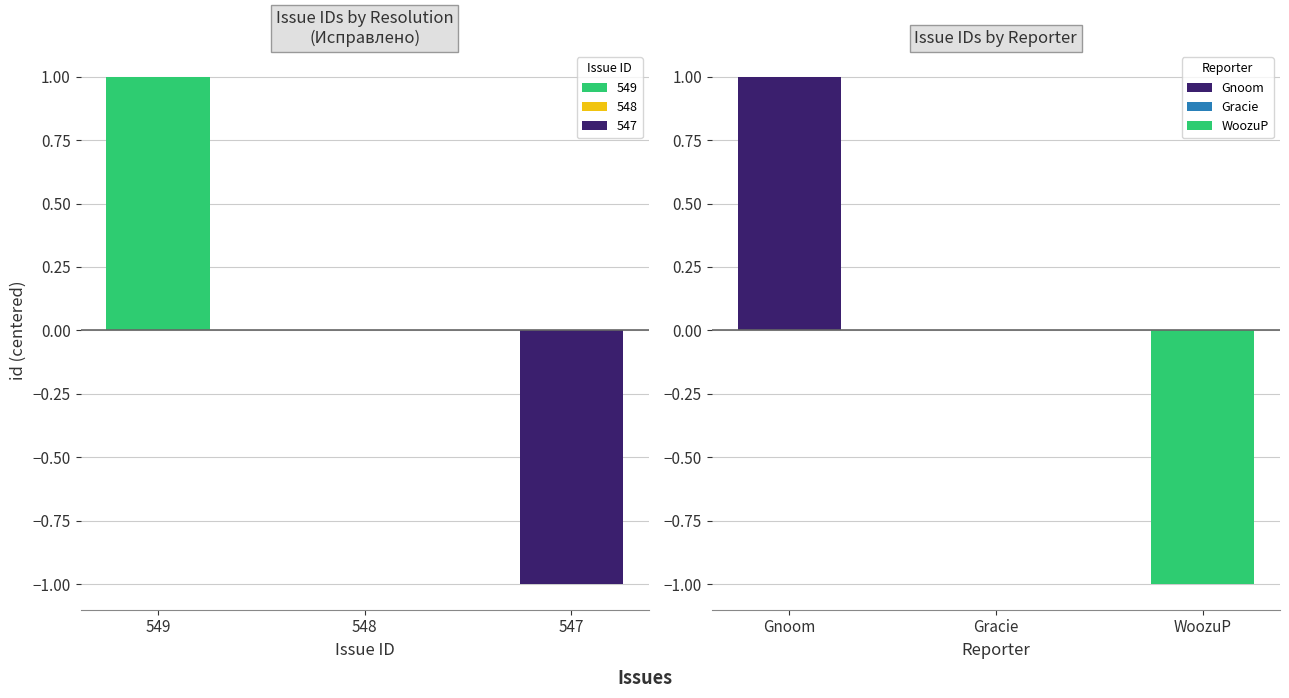

Where does the data first go above 548?

549